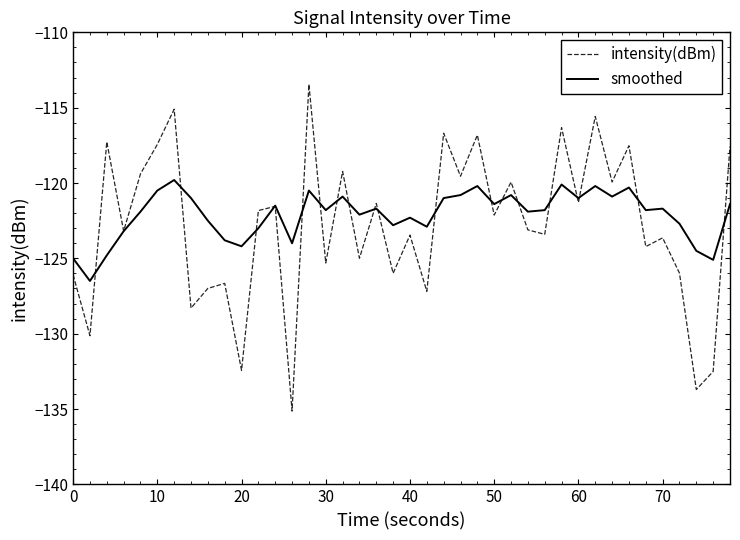

List the series in order of their overall mean, lowest first.

intensity(dBm), smoothed